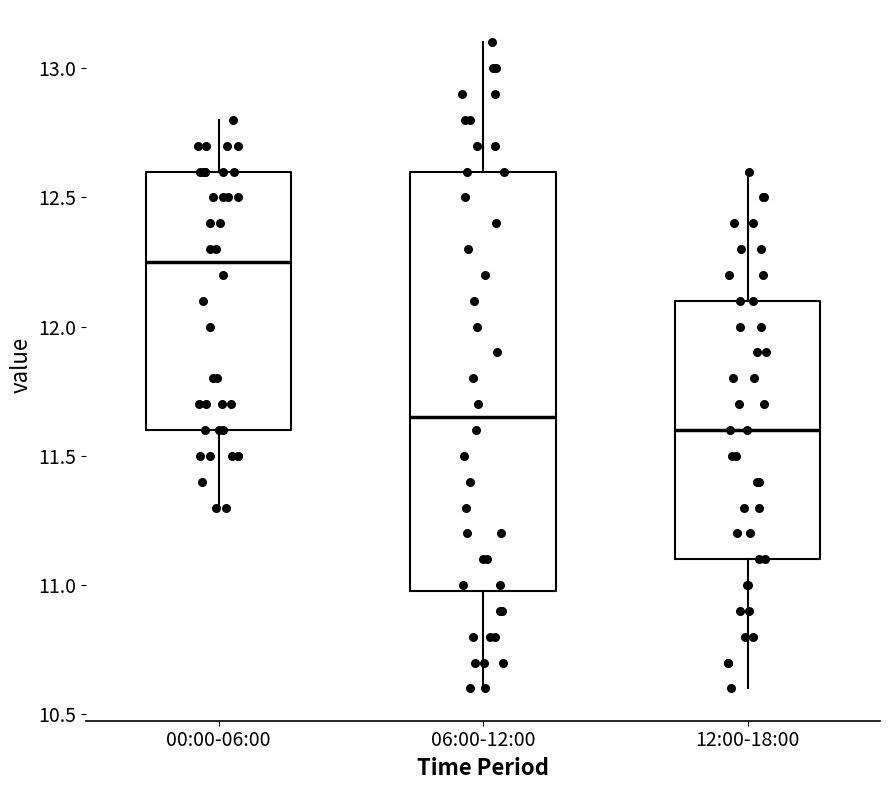

Reading left to right, read every box against the y-axis: the position of its median line, the range the box covers, and the ends of its whiskers. The values are not printed on the chart, so give them approximately, as read against the axis.

00:00-06:00: median 12.25, box 11.60 to 12.60, whiskers 11.30 to 12.80
06:00-12:00: median 11.65, box 11.00 to 12.60, whiskers 10.60 to 13.10
12:00-18:00: median 11.60, box 11.10 to 12.10, whiskers 10.60 to 12.60